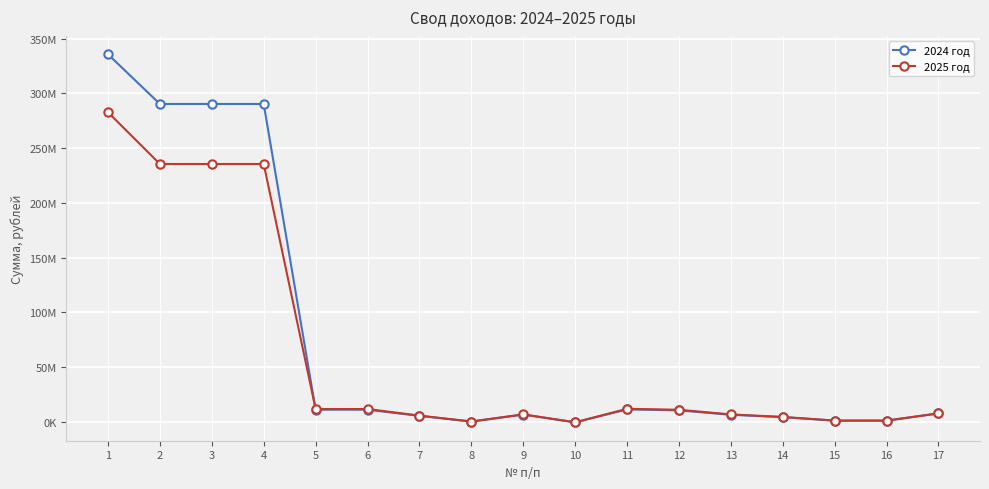

What is the value of the 2024 год point at the 8th from the left?

35463